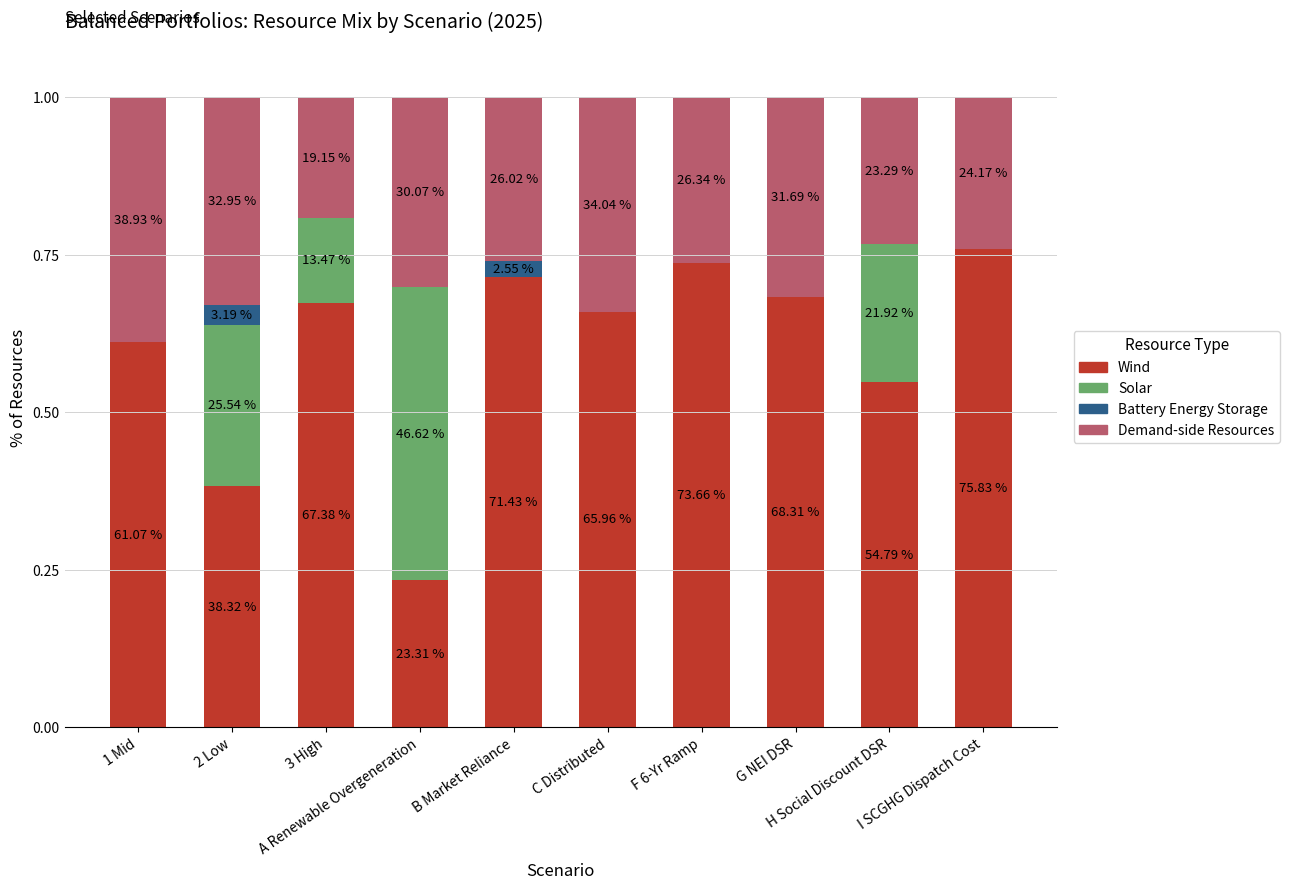

Rank the series by their average value, from lowest to highest.

Battery Energy Storage, Solar, Demand-side Resources, Wind